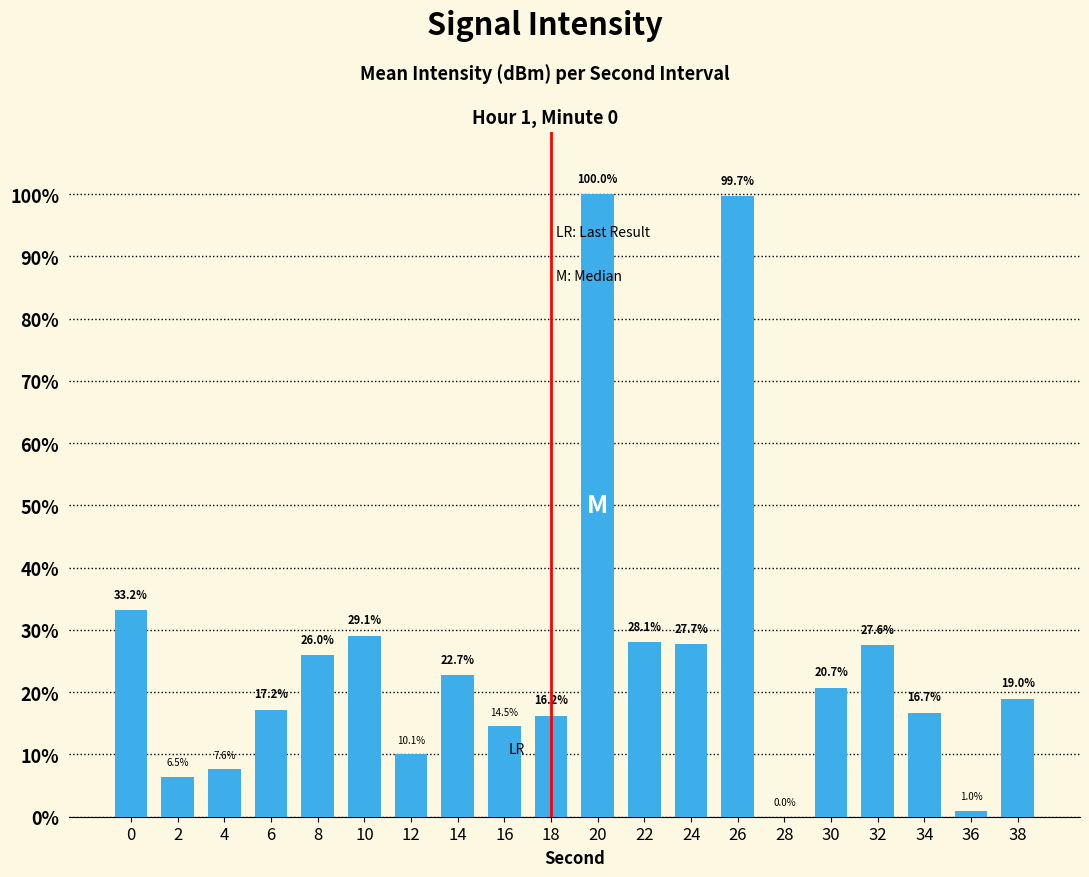

Which has a higher value, 2 or 22?

22